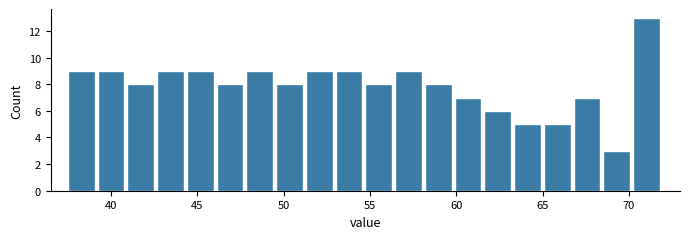

Read against the x-axis, roughly where is the centre of the tallest bar?

71.0